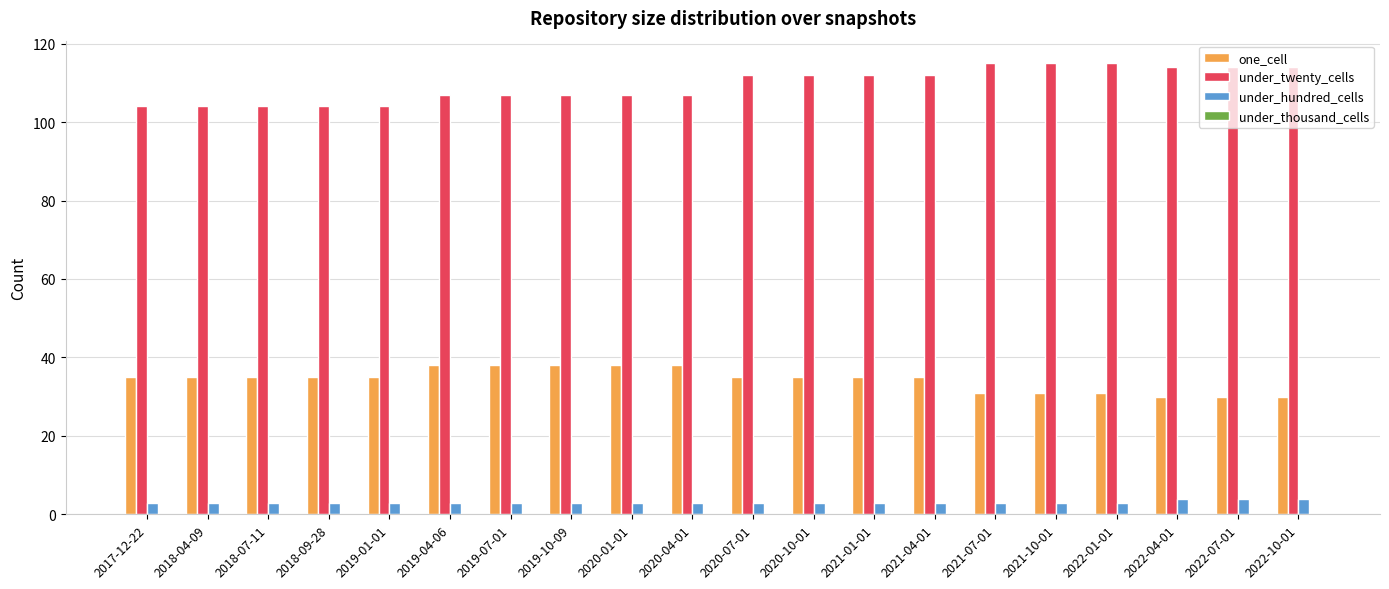

What position from the right is 2022-07-01?

2